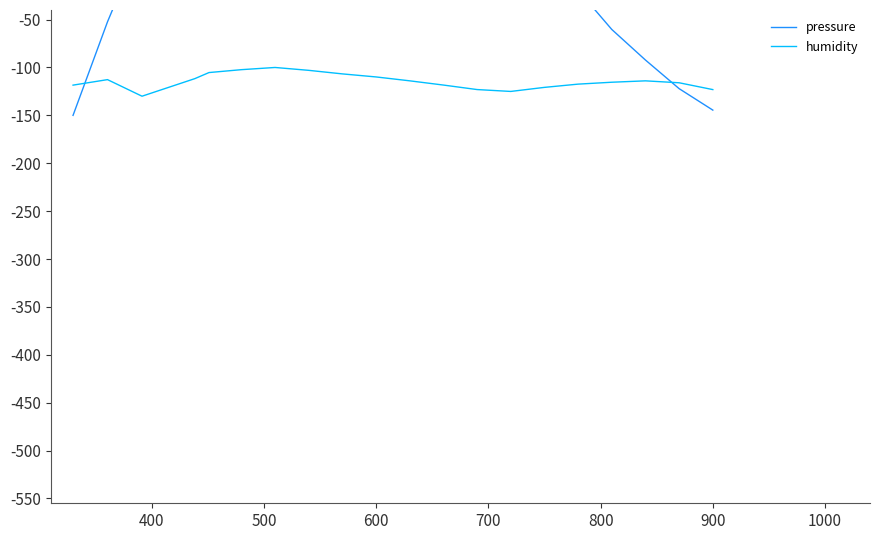

What is the highest value of the humidity series?

-100.0